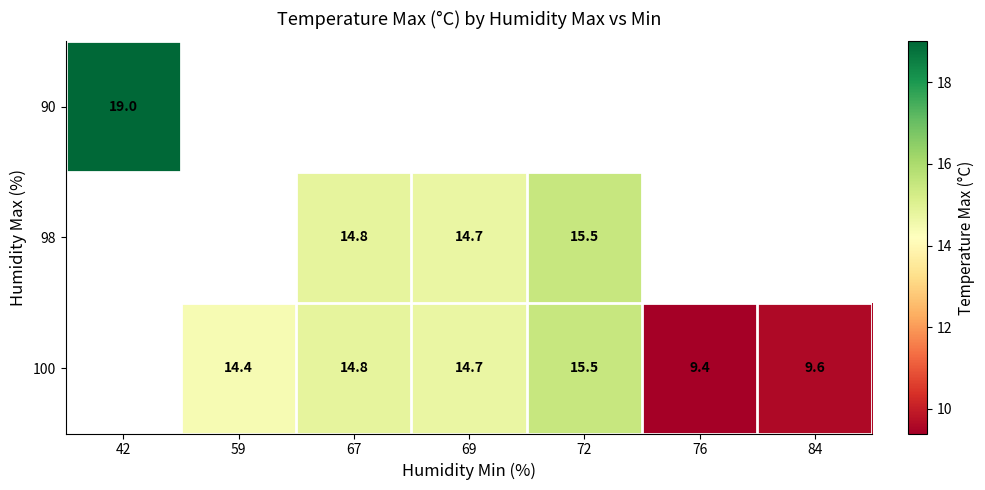

What is the sum of the 100 values at 72 and 67?

30.3